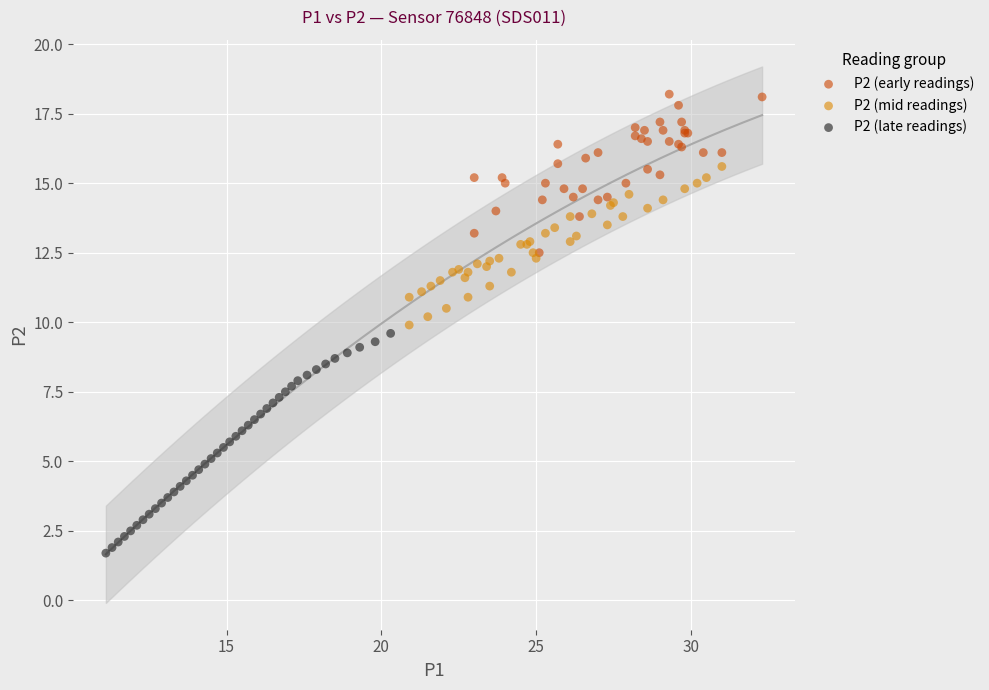

Which series has the widest spread of Y values?

P2 (late readings)